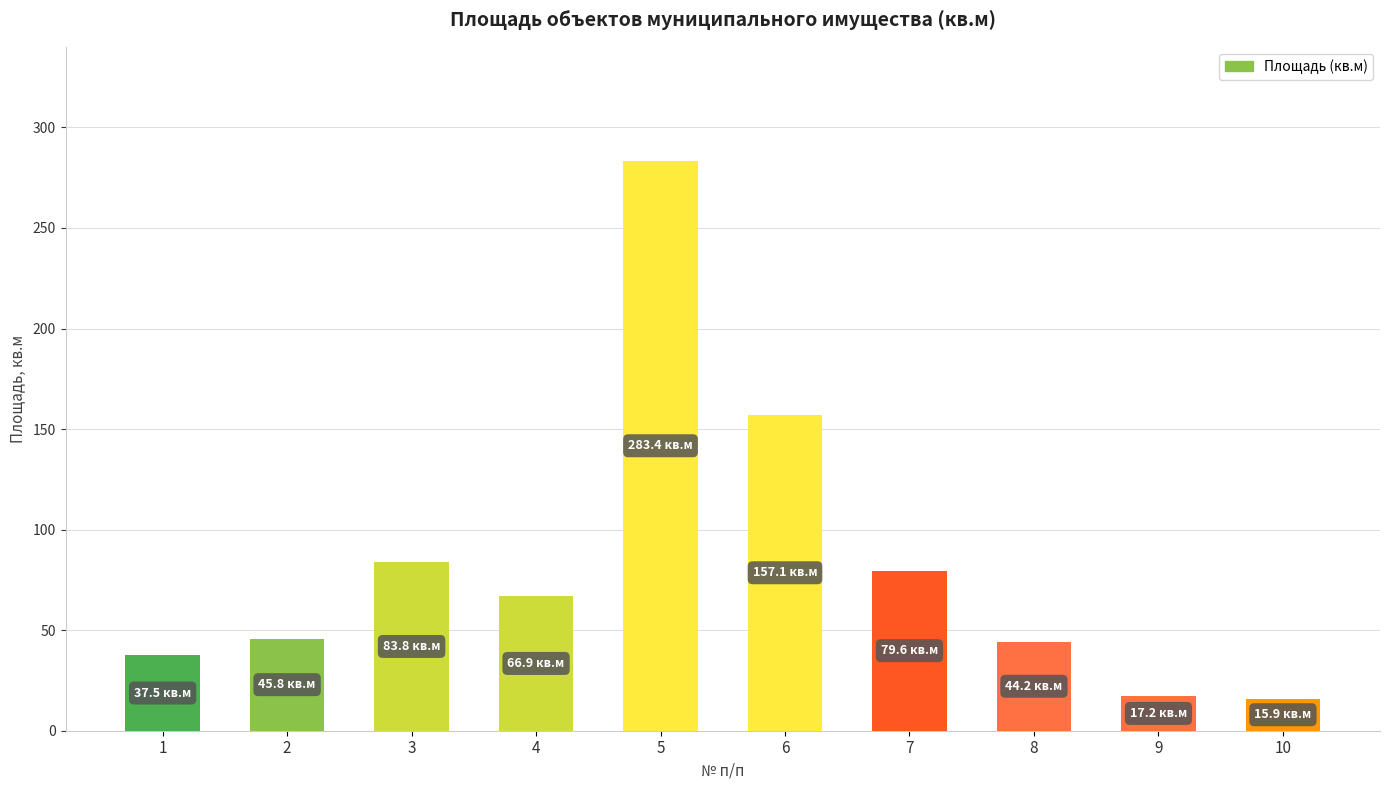

How many bars are there in total?

10